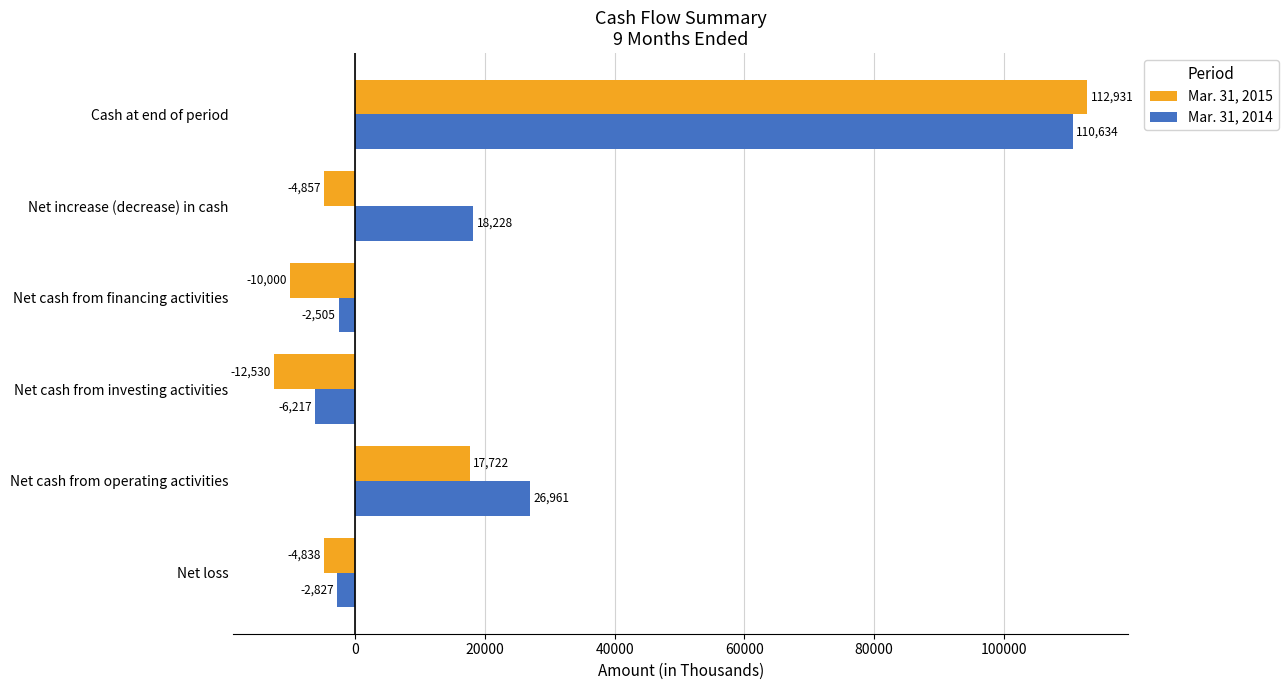

What is the difference between the second highest and second lowest values in the Mar. 31, 2014 series?

29788